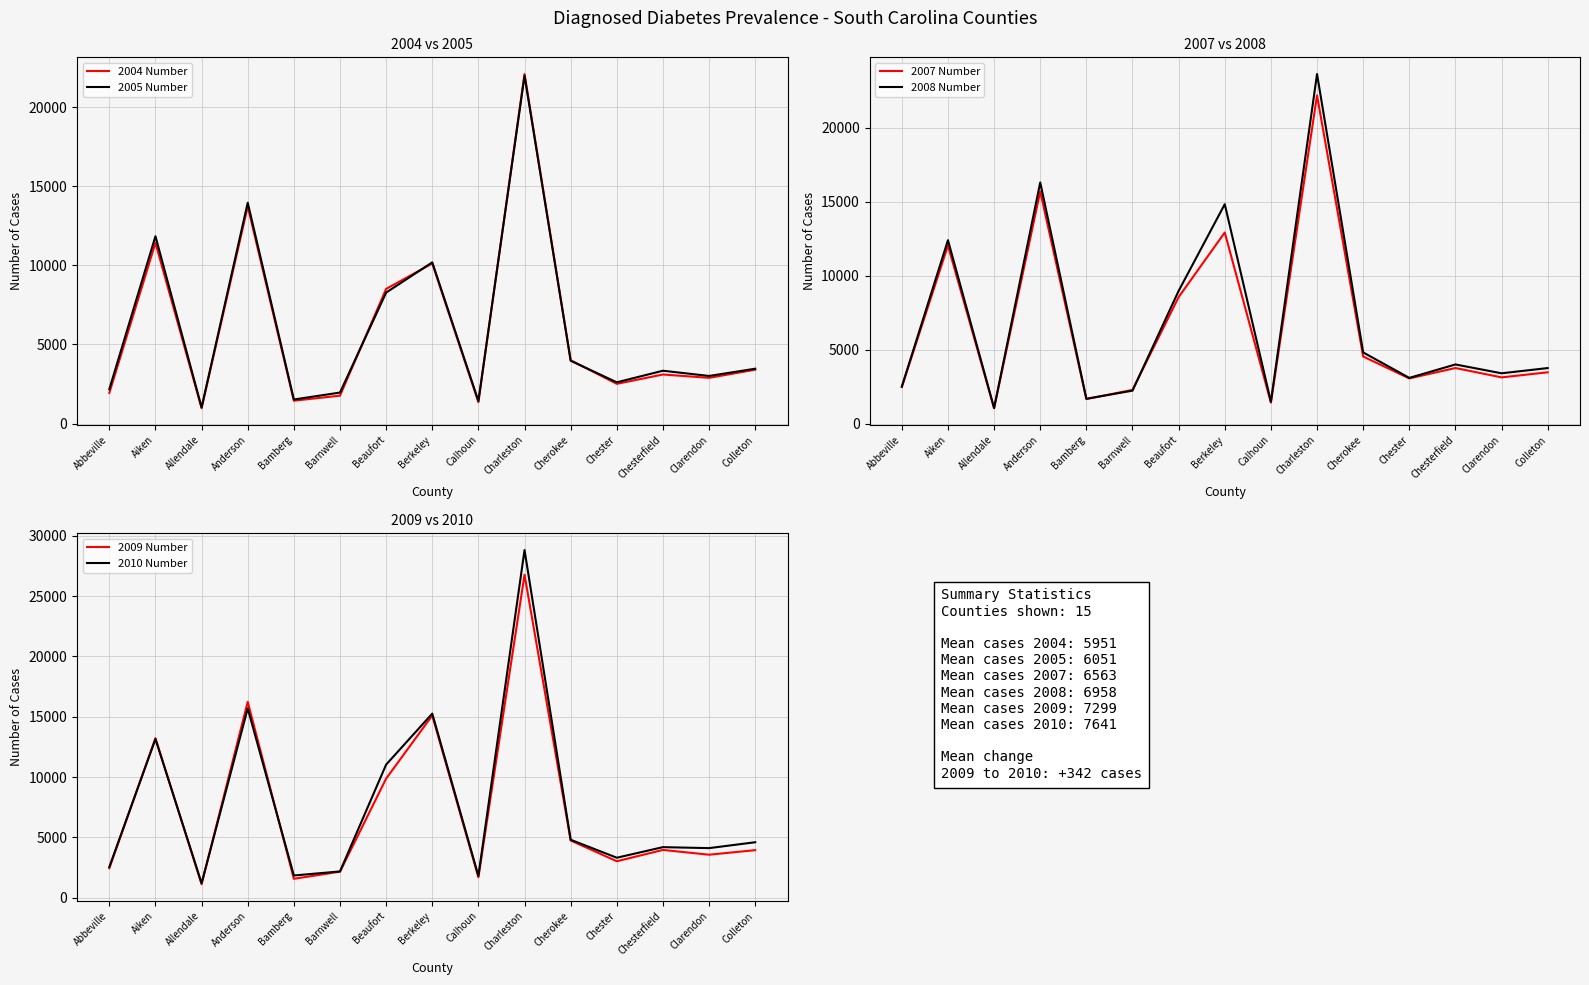

Reading left to right, transcribe all the data shown in this chart.

2004 Number: 1940	11420	972	13730	1446	1766	8510	10120	1357	22090	4004	2512	3103	2892	3406
2005 Number: 2173	11840	1022	13960	1523	1962	8279	10190	1426	21980	3972	2609	3342	3011	3469
2007 Number: 2493	12050	1062	15700	1678	2301	8566	12930	1439	22190	4555	3075	3778	3145	3488
2008 Number: 2521	12410	1076	16310	1702	2248	8985	14840	1501	23630	4831	3110	4018	3421	3774
2009 Number: 2451	13229	1121	16243	1569	2163	9876	15111	1695	26778	4747	3026	3964	3568	3946
2010 Number: 2552	13156	1204	15698	1845	2182	11038	15265	1809	28825	4808	3318	4195	4114	4602